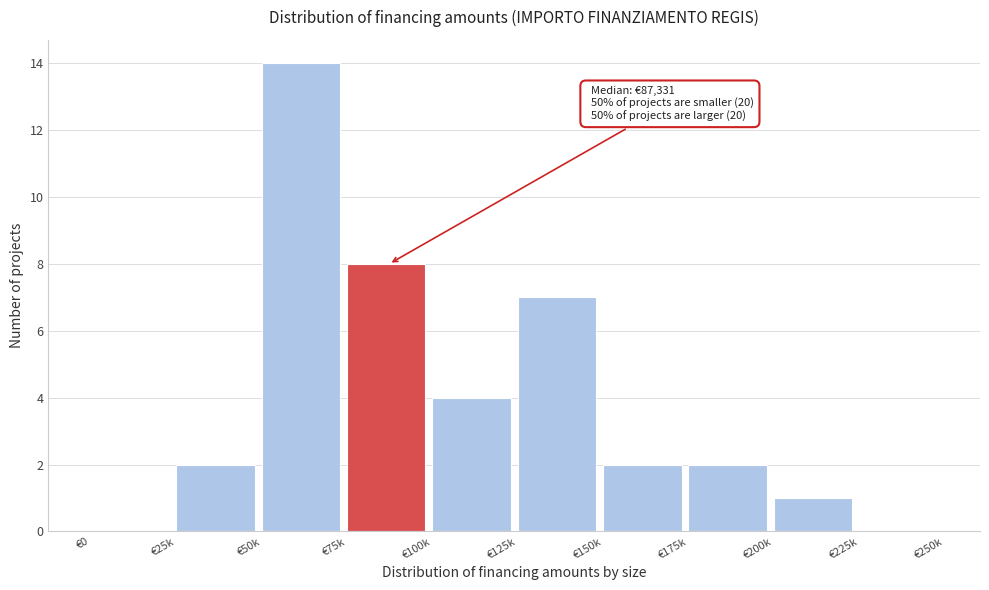

Reading left to right, transcribe all the data shown in this chart.

€0=0	€25k=2	€50k=14	€75k=8	€100k=4	€125k=7	€150k=2	€175k=2	€200k=1	€225k=0